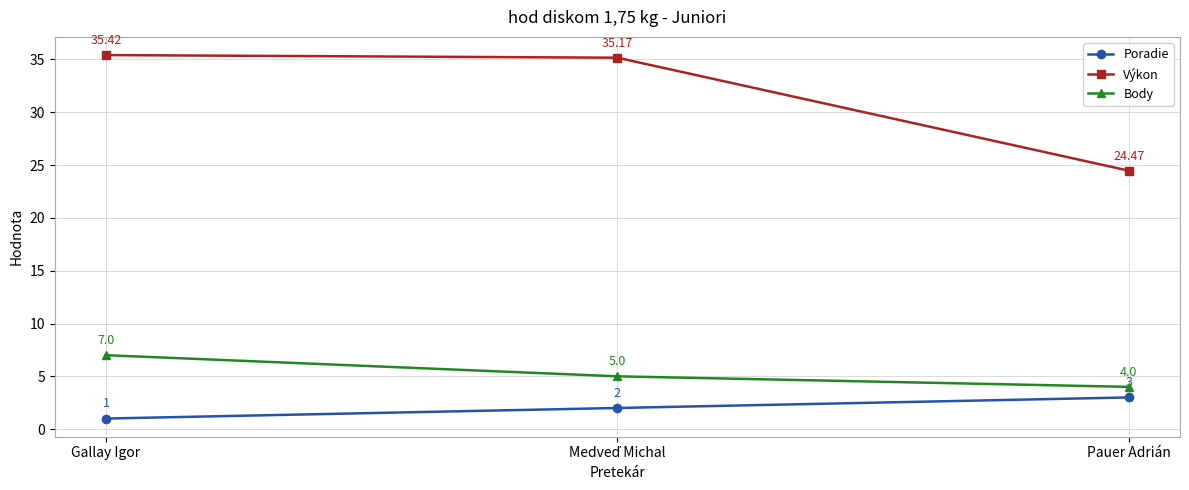

True or false: Body has a value of 4.0 at Pauer Adrián.

True